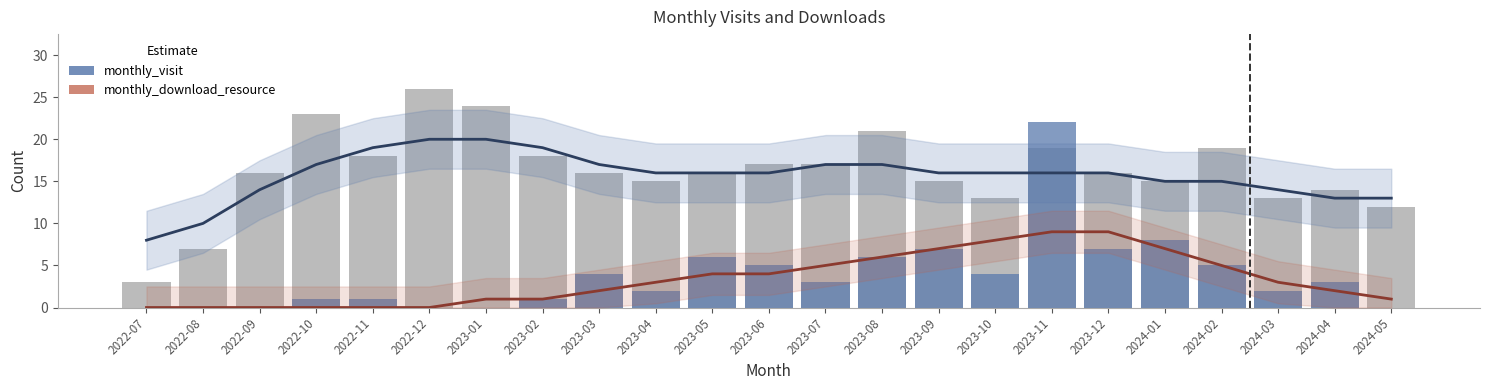

At which category is the sum across all series the highest?

2023-11